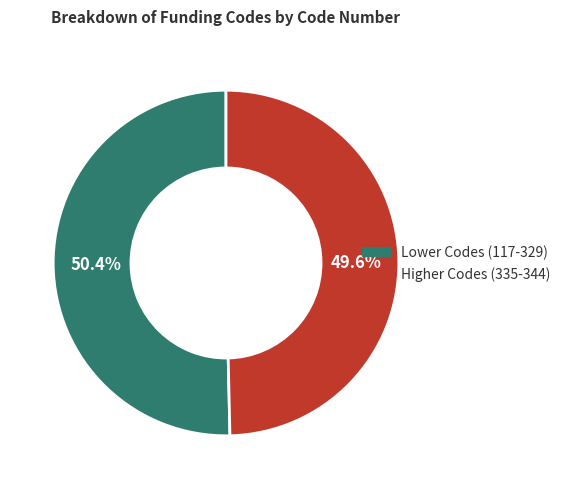

How much of the chart is everything except Higher Codes (335-344)?

50.4%